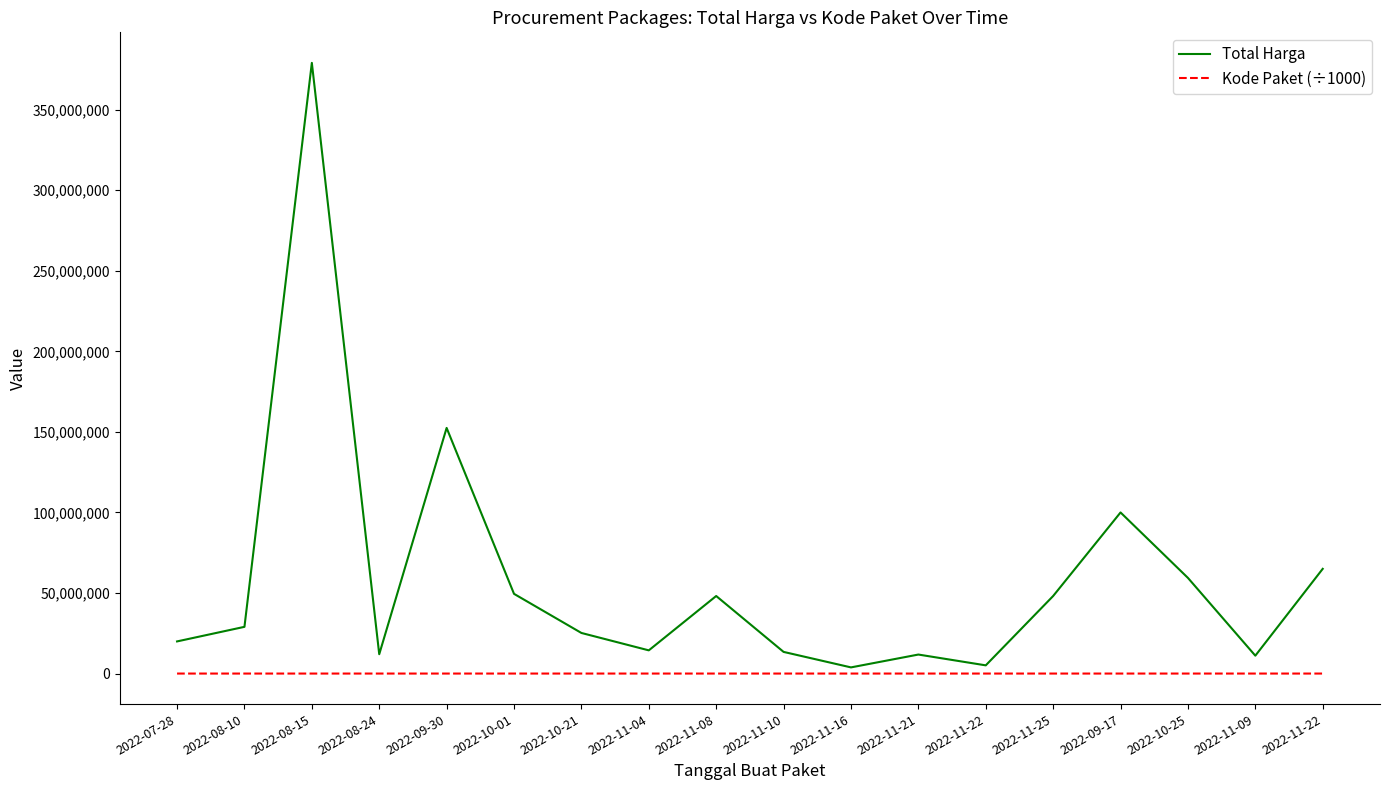

At how many categories does at least one series exceed 34283833?

8